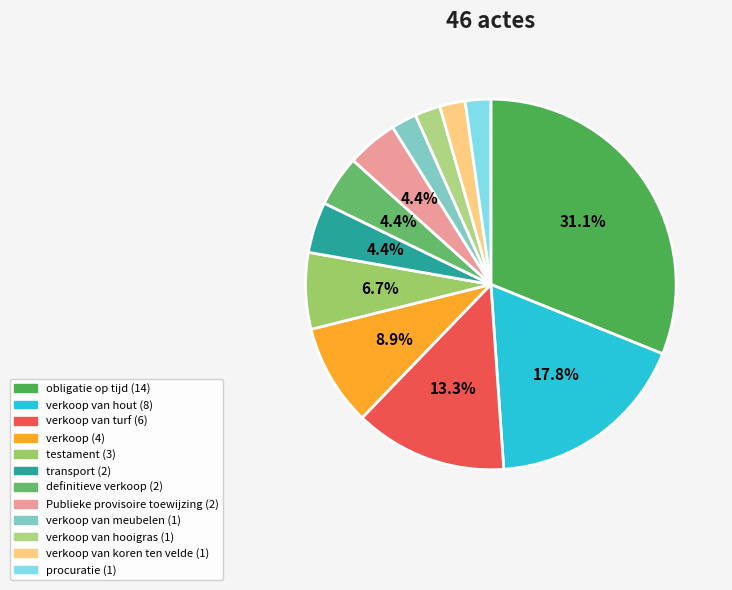

Count the number of slices in the pie.

12